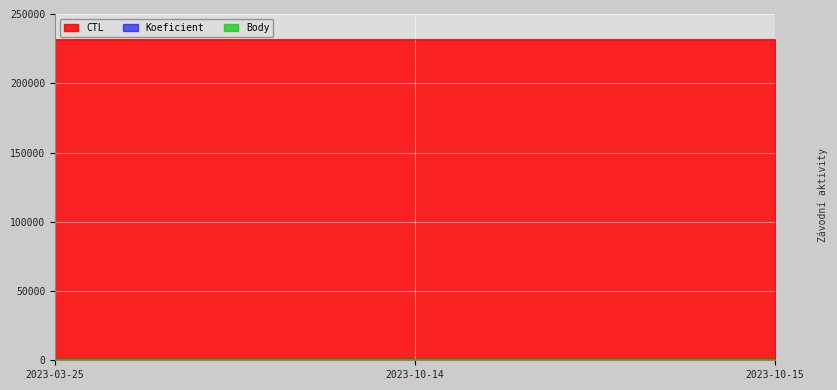

What is the total value across all series at 2023-10-14?

231633